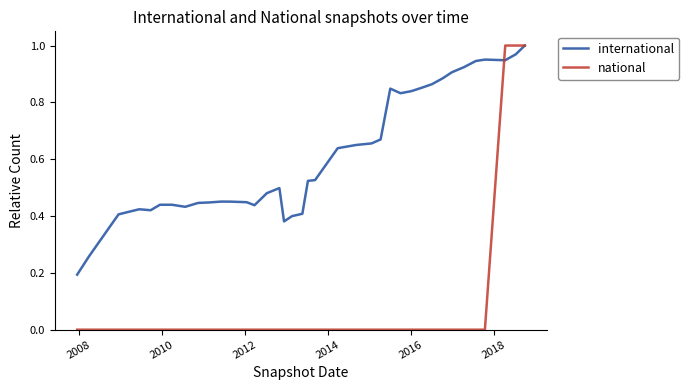

Count the number of categories in the chart.

40